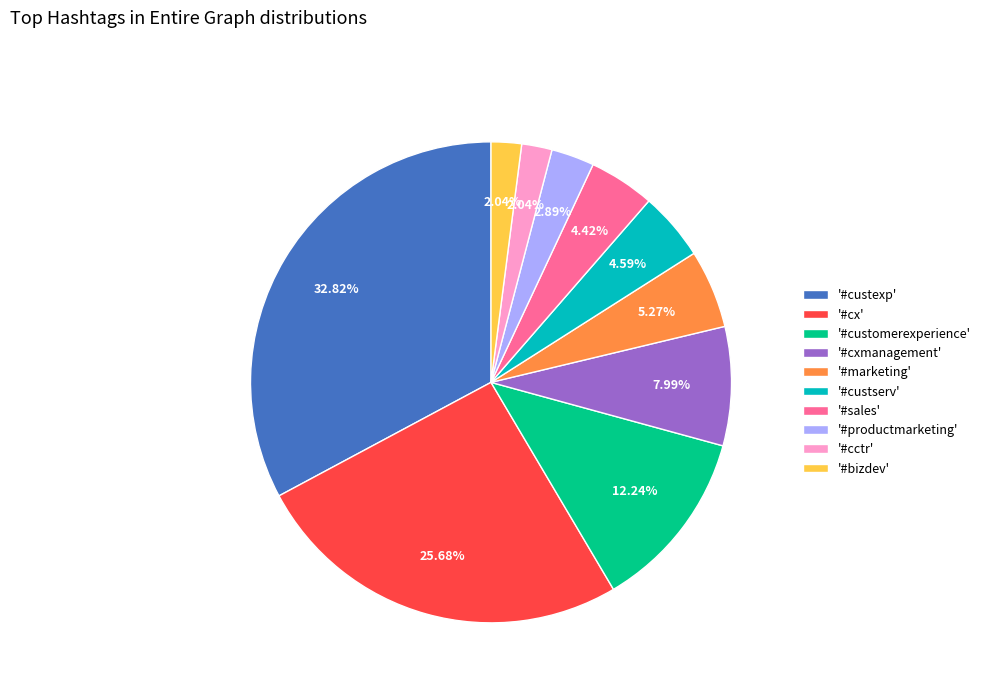

Which slice is the largest?

'#custexp'